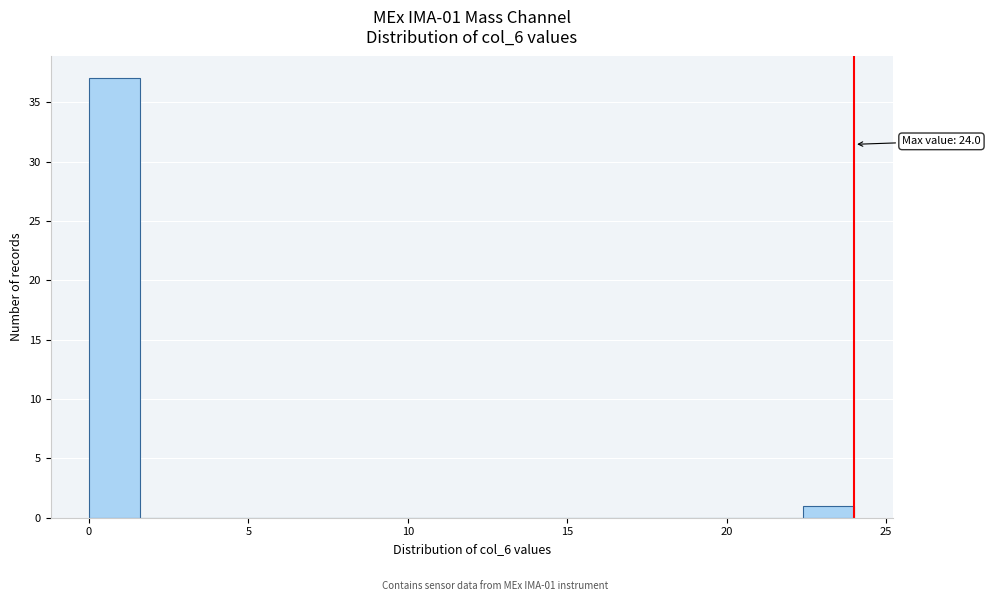

Around what value on the x-axis is the tallest bar? Give the approximate position of its centre, as read against the axis.

1.0